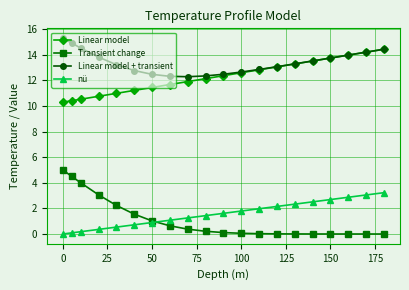

What is the value of the Transient change point at the 2nd from the left?

4.5